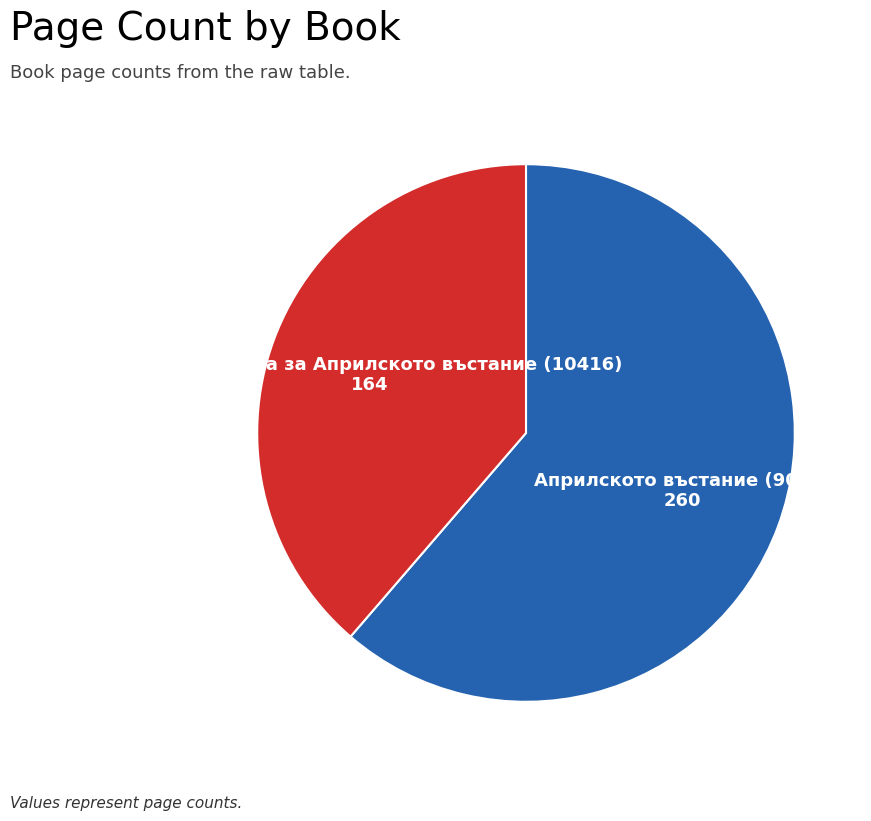

Count the number of slices in the pie.

2